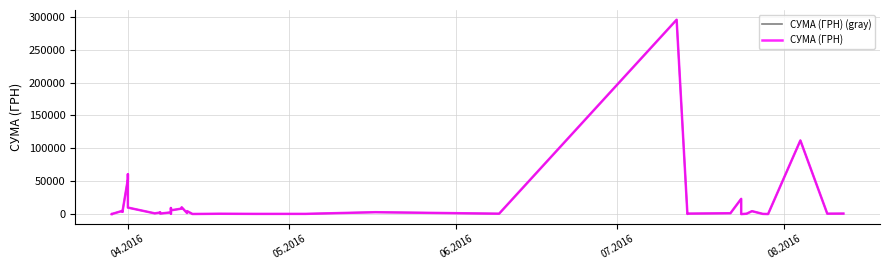

What is the average value of the СУМА (ГРН) series?

15774.4